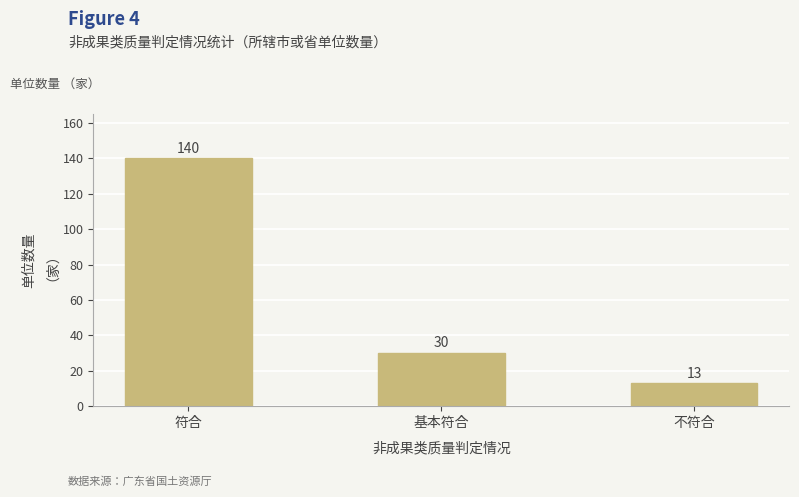

What is the sum of all values?

183